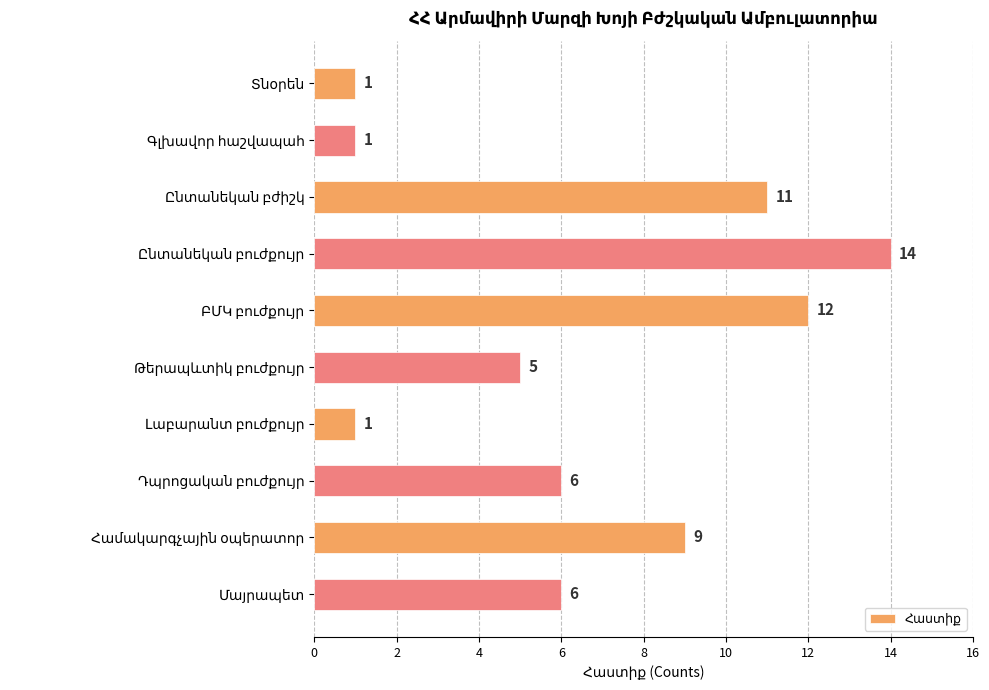

What is the greatest value displayed?

14